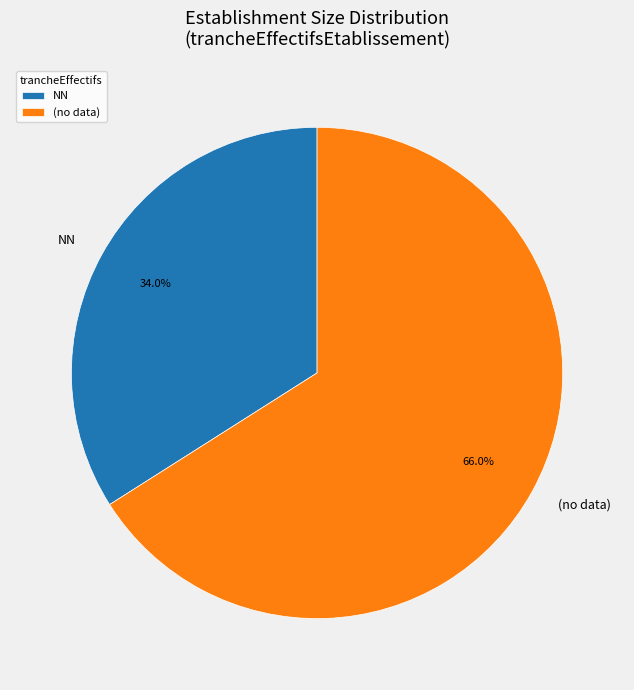

What percentage is NOT represented by (no data)?

34.0%